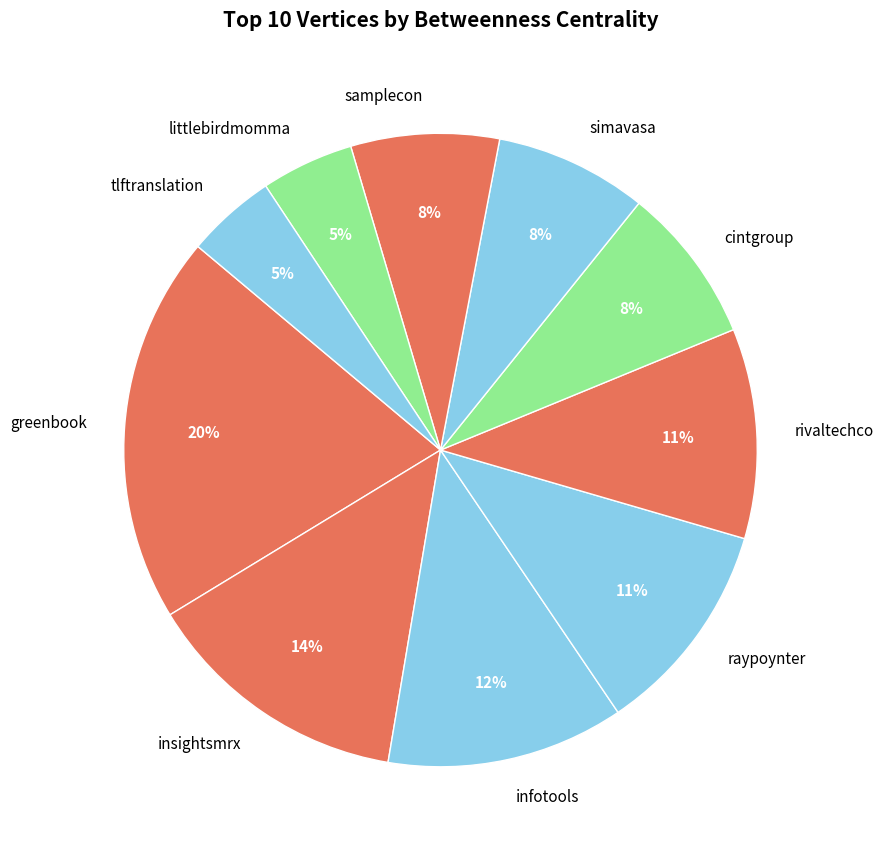

Does insightsmrx account for over 50% of the chart?

No